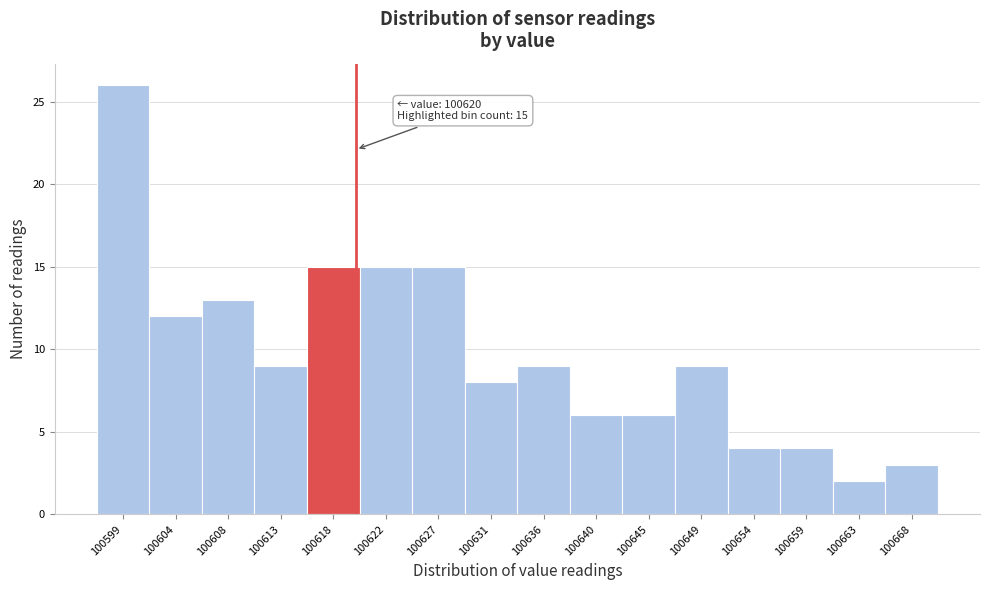

Reading left to right, what are all the values shown in this chart?

26	12	13	9	15	15	15	8	9	6	6	9	4	4	2	3